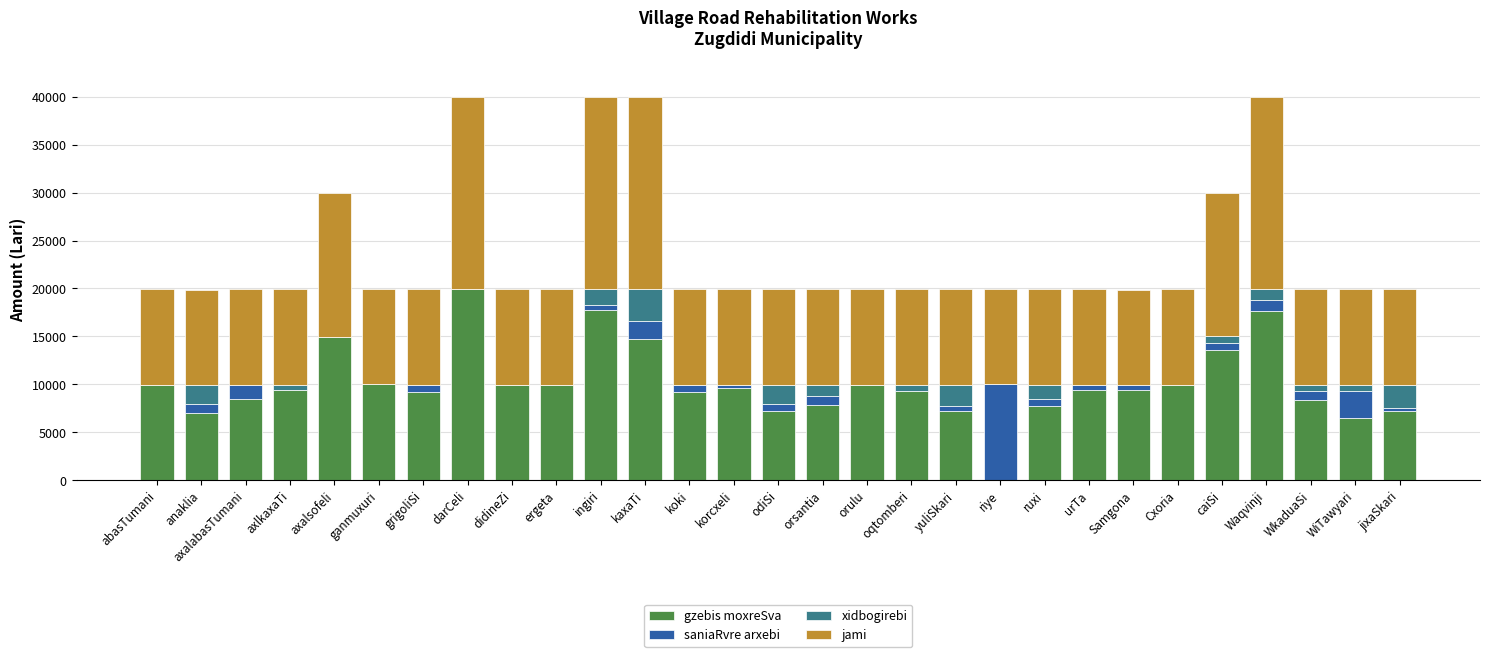

The value of gzebis moxreSva at oqtomberi is 9269.2. True or false?

True